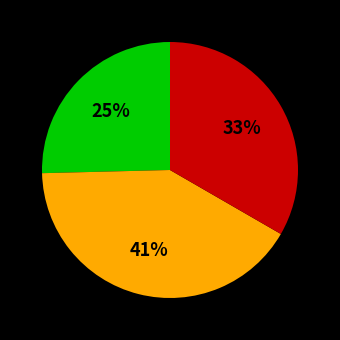

Does any single category account for the majority?

No